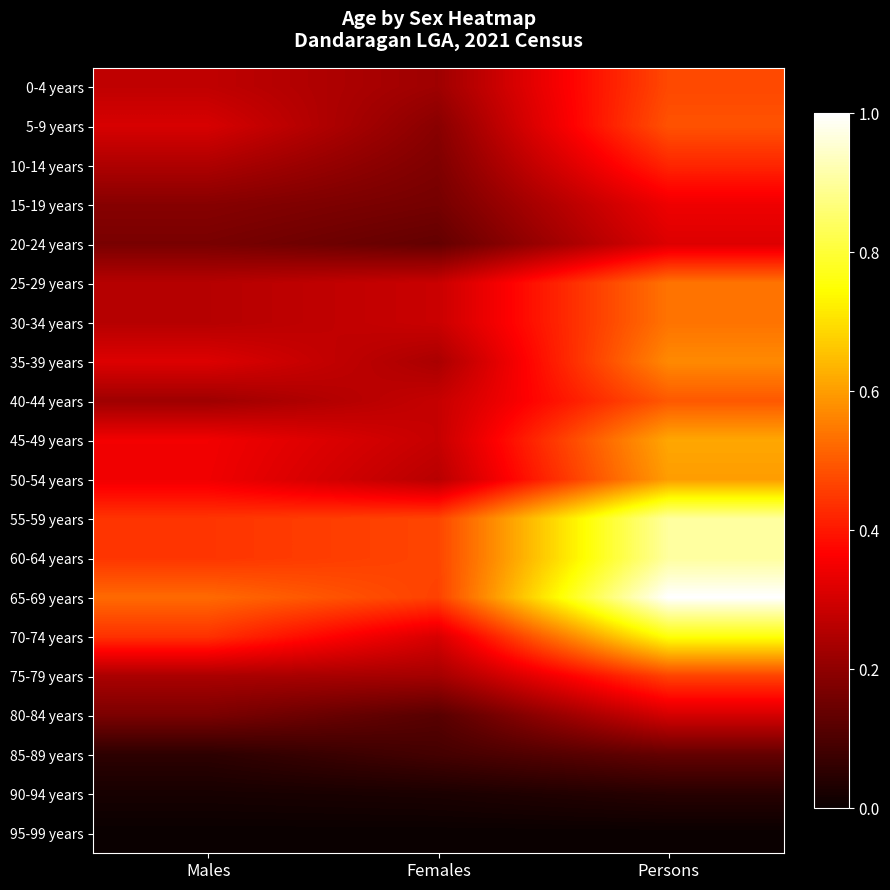

Reading right to left, transcribe all the data shown in this chart.

0-4 years: Persons=0.5	Females=0.2	Males=0.3
5-9 years: Persons=0.5	Females=0.2	Males=0.3
10-14 years: Persons=0.4	Females=0.2	Males=0.2
15-19 years: Persons=0.3	Females=0.2	Males=0.2
20-24 years: Persons=0.3	Females=0.1	Males=0.2
25-29 years: Persons=0.5	Females=0.3	Males=0.3
30-34 years: Persons=0.5	Females=0.3	Males=0.3
35-39 years: Persons=0.6	Females=0.2	Males=0.3
40-44 years: Persons=0.5	Females=0.3	Males=0.2
45-49 years: Persons=0.6	Females=0.3	Males=0.3
50-54 years: Persons=0.6	Females=0.3	Males=0.3
55-59 years: Persons=0.9	Females=0.5	Males=0.4
60-64 years: Persons=0.9	Females=0.5	Males=0.4
65-69 years: Persons=1.0	Females=0.5	Males=0.5
70-74 years: Persons=0.8	Females=0.3	Males=0.4
75-79 years: Persons=0.5	Females=0.2	Males=0.2
80-84 years: Persons=0.3	Females=0.1	Males=0.2
85-89 years: Persons=0.1	Females=0.1	Males=0.1
90-94 years: Persons=0.0	Females=0.0	Males=0.0
95-99 years: Persons=0.0	Females=0.0	Males=0.0